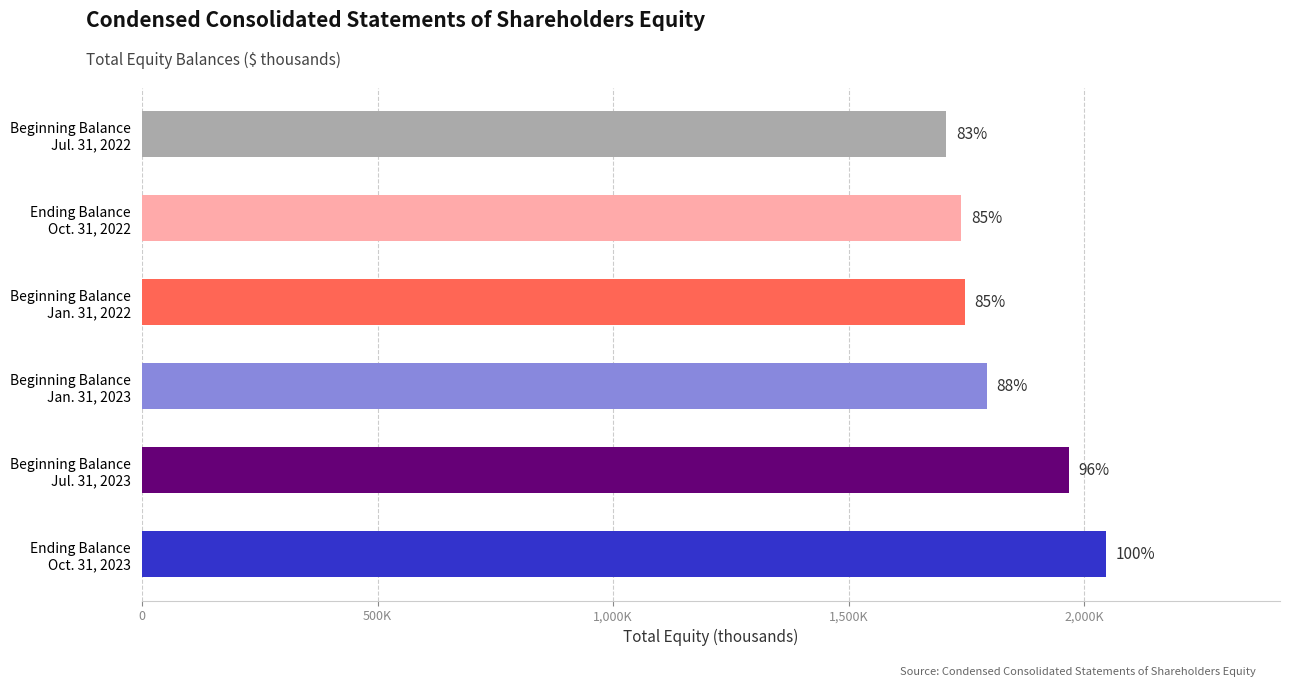

Are the bars grouped side by side (vs. stacked)?

No